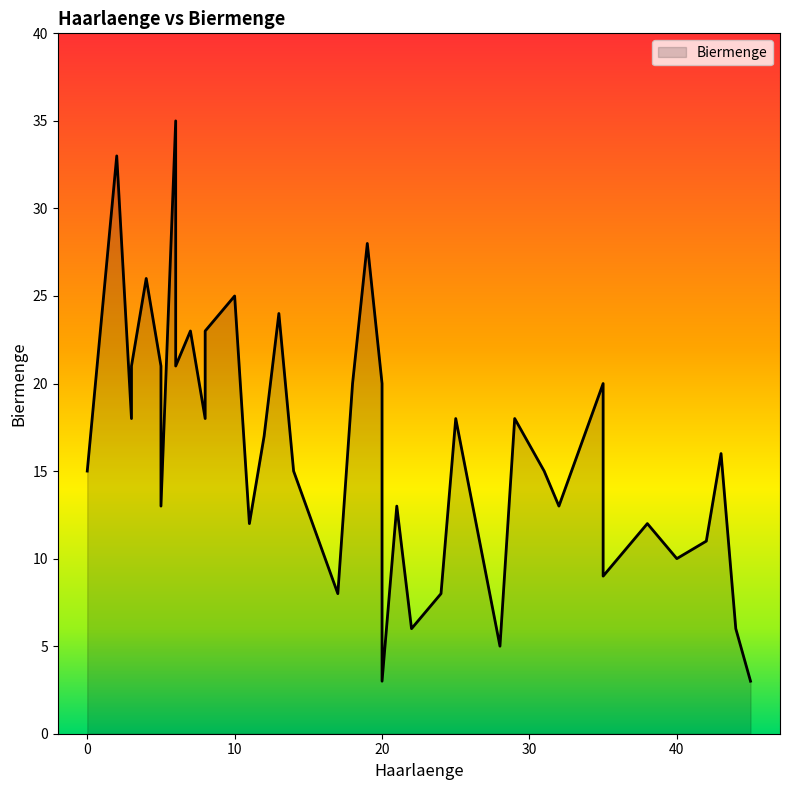

Does the chart display data point markers on the line(s)?

No